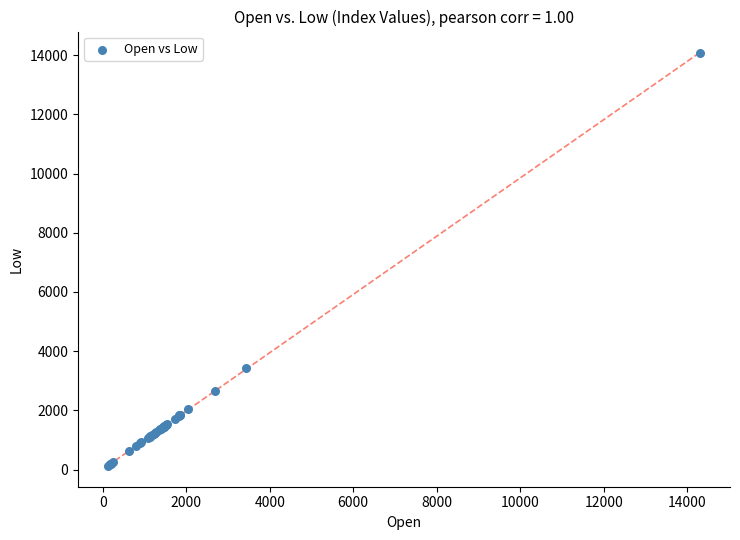

What Y value in the scatter plot is closest to 7103?

3421.5